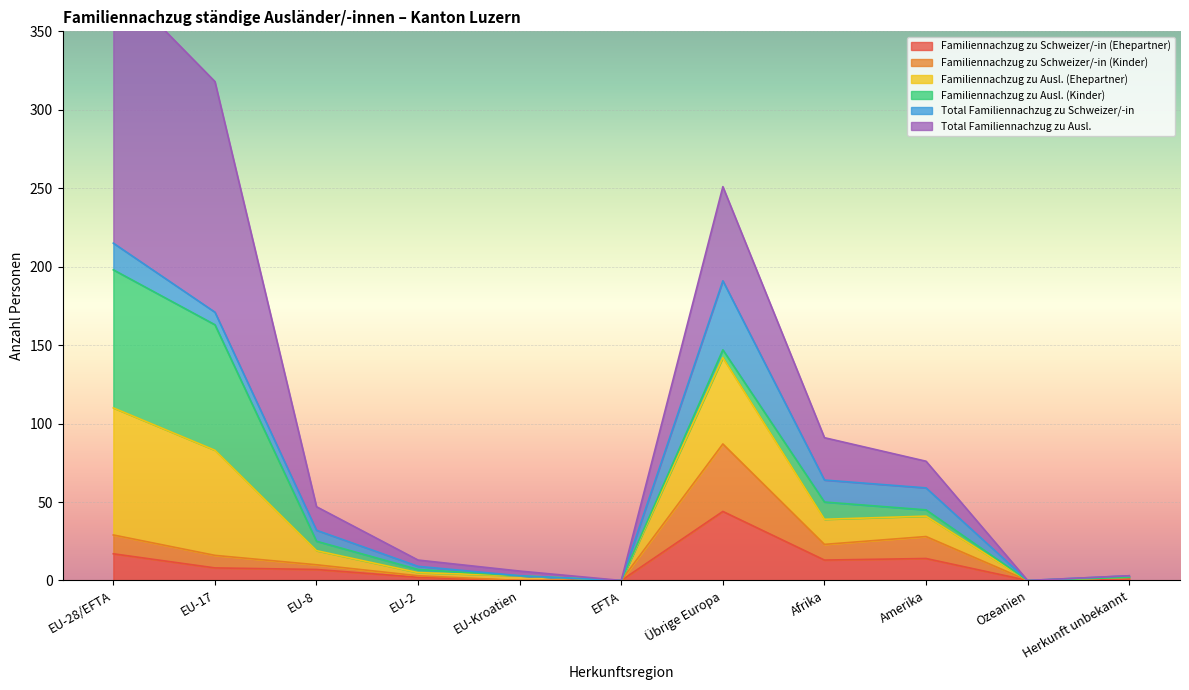

True or false: Familiennachzug zu Schweizer/-in (Kinder) and Familiennachzug zu Ausl. (Ehepartner) intersect in this chart.

False